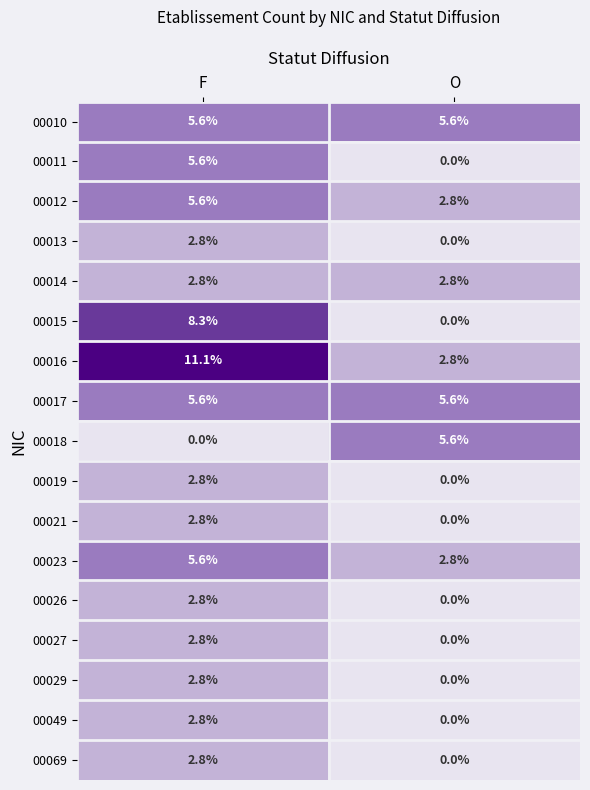

What is the difference between the highest and lowest values at O?

5.6